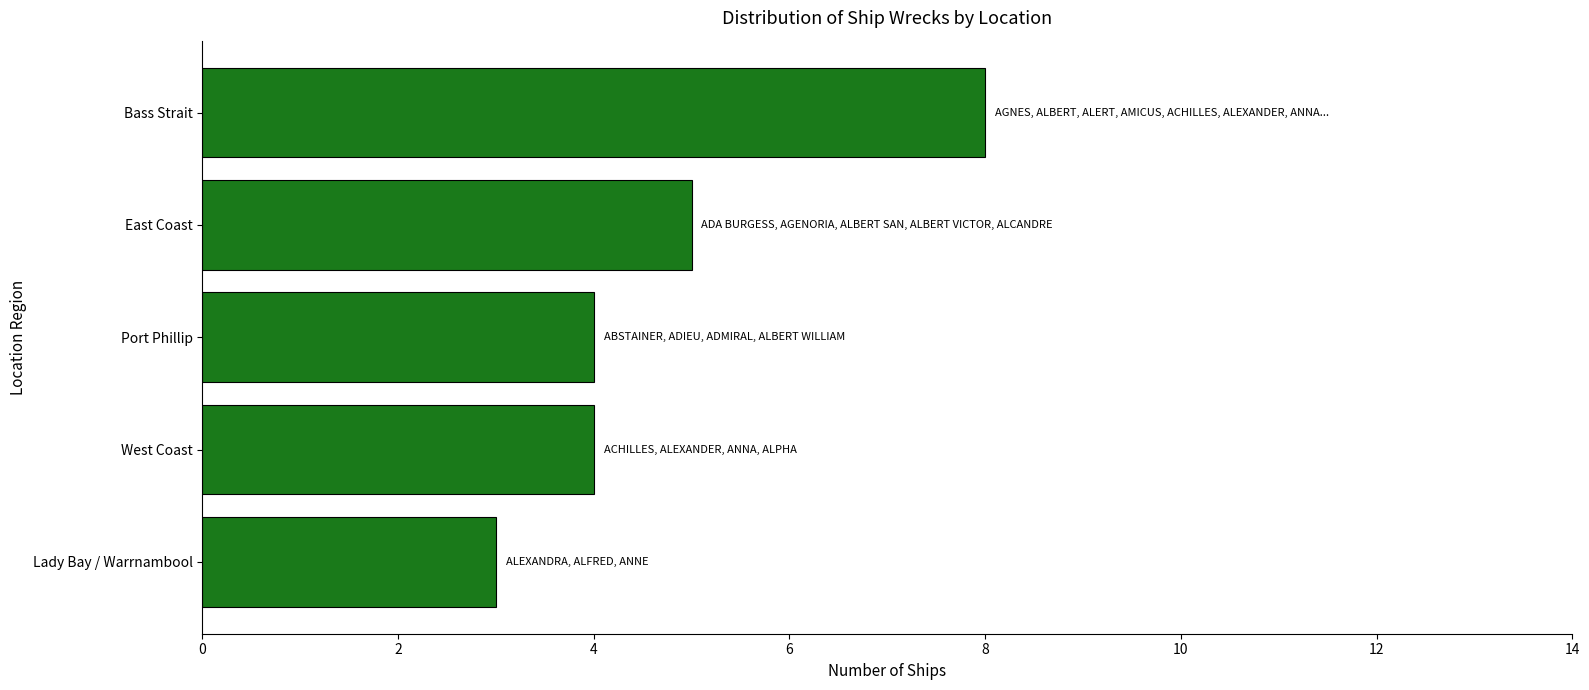

What is the label of the 2nd bar from the bottom?

West Coast